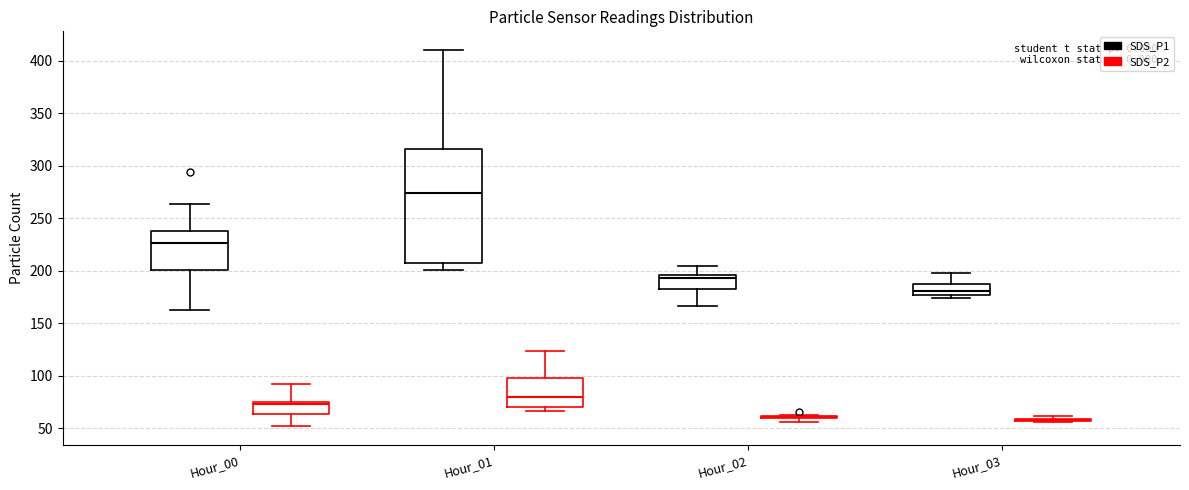

Comparing the boxes themselves (not the whiskers), which one is the tallest?

Hour_01 (SDS_P1)